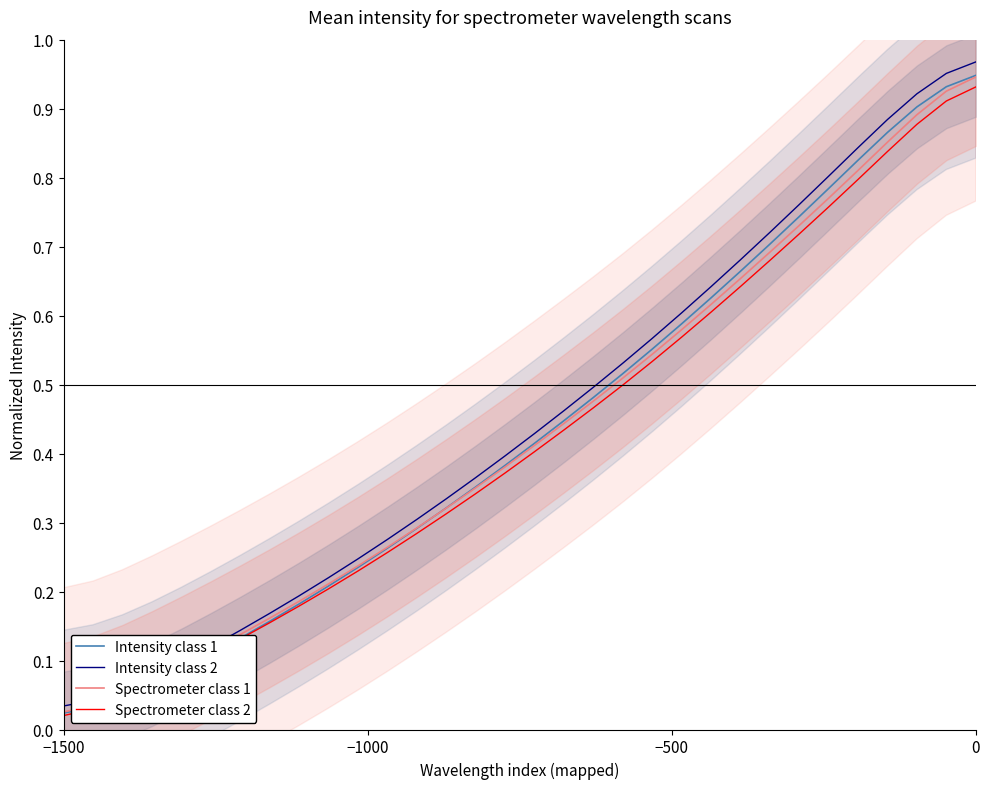

True or false: Intensity class 2 and Intensity class 1 intersect in this chart.

False